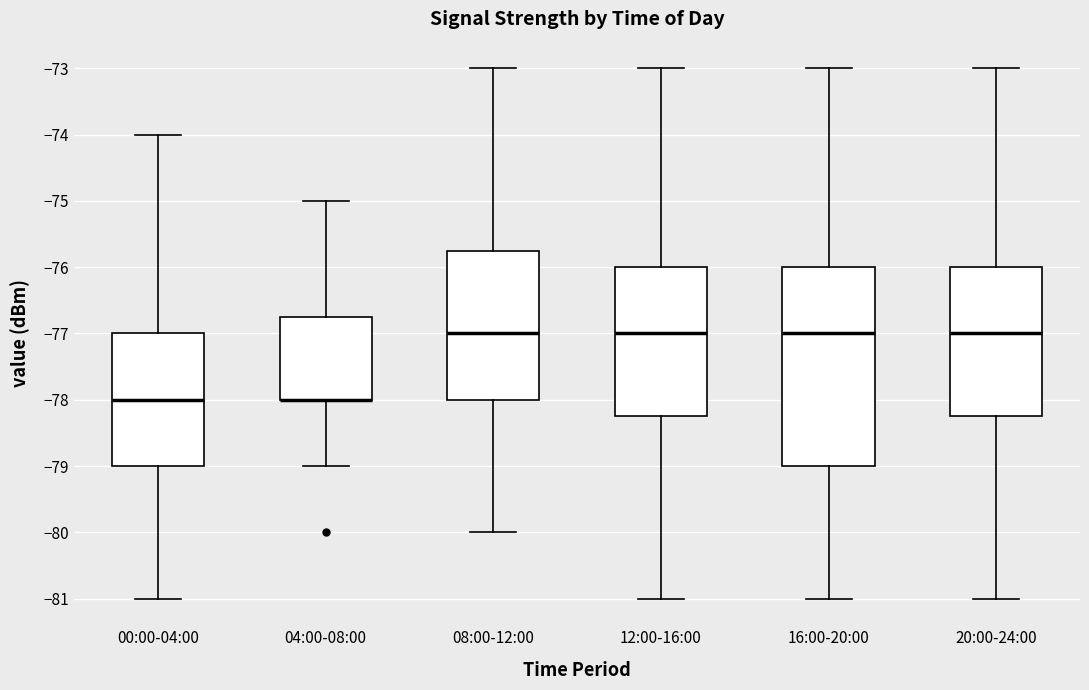

Reading left to right, read every box against the y-axis: the position of its median line, the range the box covers, and the ends of its whiskers. The values are not printed on the chart, so give them approximately, as read against the axis.

00:00-04:00: median -78.0, box -79.0 to -77.0, whiskers -81.0 to -74.0
04:00-08:00: median -78.0 (drawn on the box's lower edge), box -78.0 to -76.7, whiskers -79.0 to -75.0
08:00-12:00: median -77.0, box -78.0 to -75.7, whiskers -80.0 to -73.0
12:00-16:00: median -77.0, box -78.2 to -76.0, whiskers -81.0 to -73.0
16:00-20:00: median -77.0, box -79.0 to -76.0, whiskers -81.0 to -73.0
20:00-24:00: median -77.0, box -78.2 to -76.0, whiskers -81.0 to -73.0